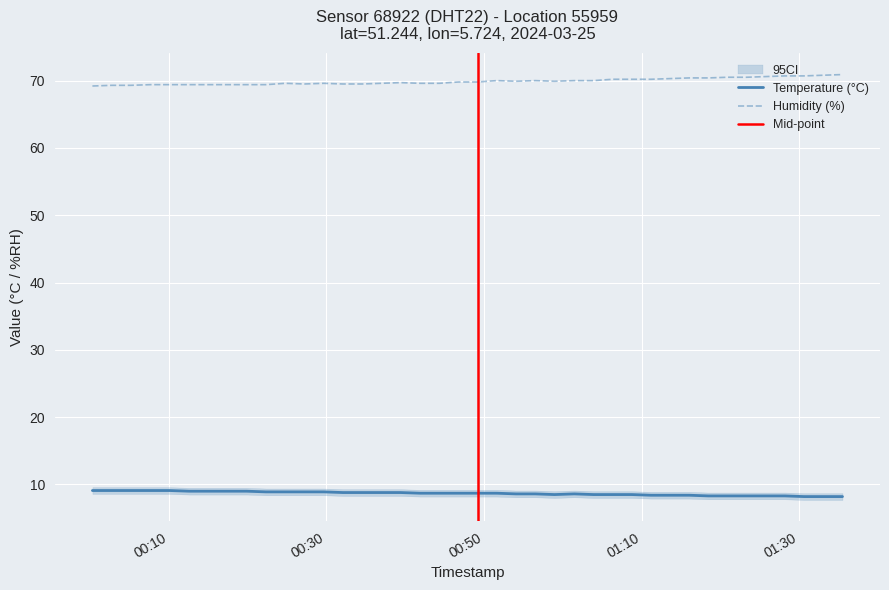

What position from the left is 2024-03-25T00:07:39?

4